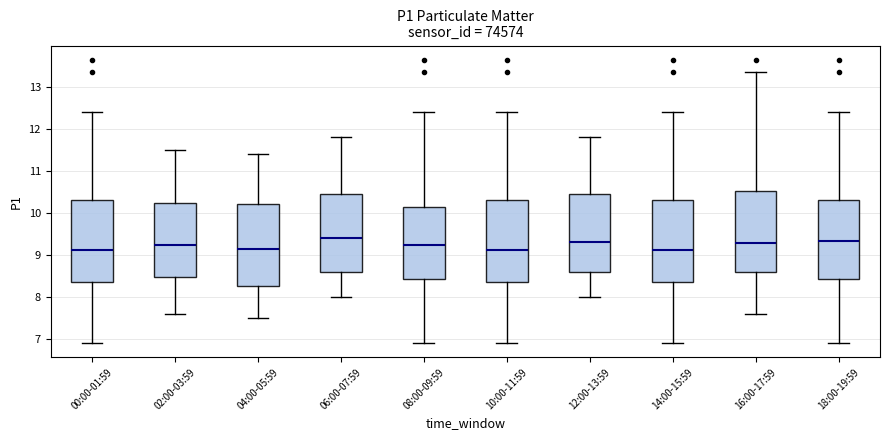

Reading left to right, read every box against the y-axis: the position of its median line, the range the box covers, and the ends of its whiskers. The values are not printed on the chart, so give them approximately, as read against the axis.

00:00-01:59: median 9.1, box 8.4 to 10.3, whiskers 6.9 to 12.4
02:00-03:59: median 9.3, box 8.5 to 10.3, whiskers 7.6 to 11.5
04:00-05:59: median 9.2, box 8.3 to 10.2, whiskers 7.5 to 11.4
06:00-07:59: median 9.4, box 8.6 to 10.5, whiskers 8.0 to 11.8
08:00-09:59: median 9.3, box 8.4 to 10.2, whiskers 6.9 to 12.4
10:00-11:59: median 9.1, box 8.4 to 10.3, whiskers 6.9 to 12.4
12:00-13:59: median 9.3, box 8.6 to 10.5, whiskers 8.0 to 11.8
14:00-15:59: median 9.1, box 8.4 to 10.3, whiskers 6.9 to 12.4
16:00-17:59: median 9.3, box 8.6 to 10.5, whiskers 7.6 to 13.4
18:00-19:59: median 9.3, box 8.4 to 10.3, whiskers 6.9 to 12.4